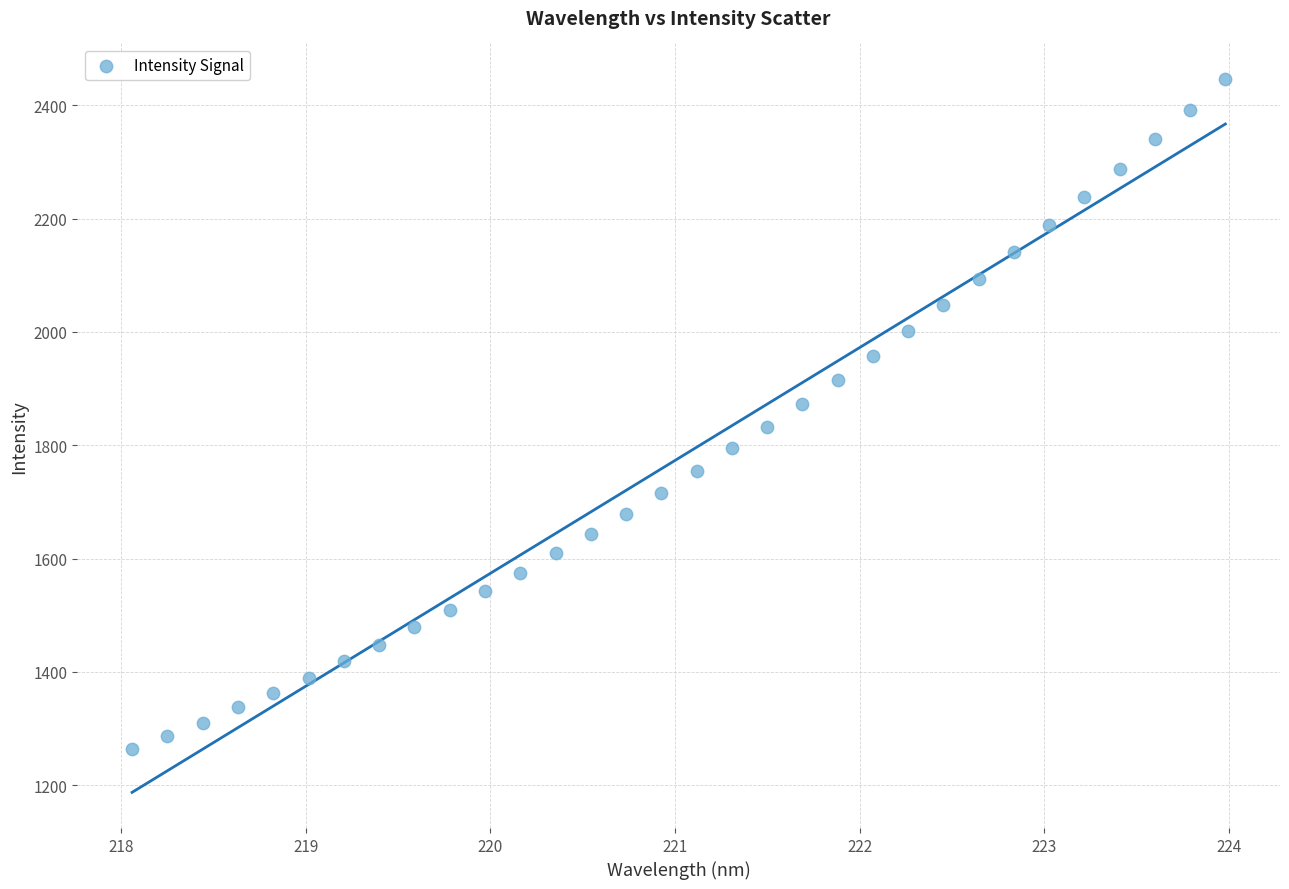

What is the range of Y values (max minus min)?

1183.0